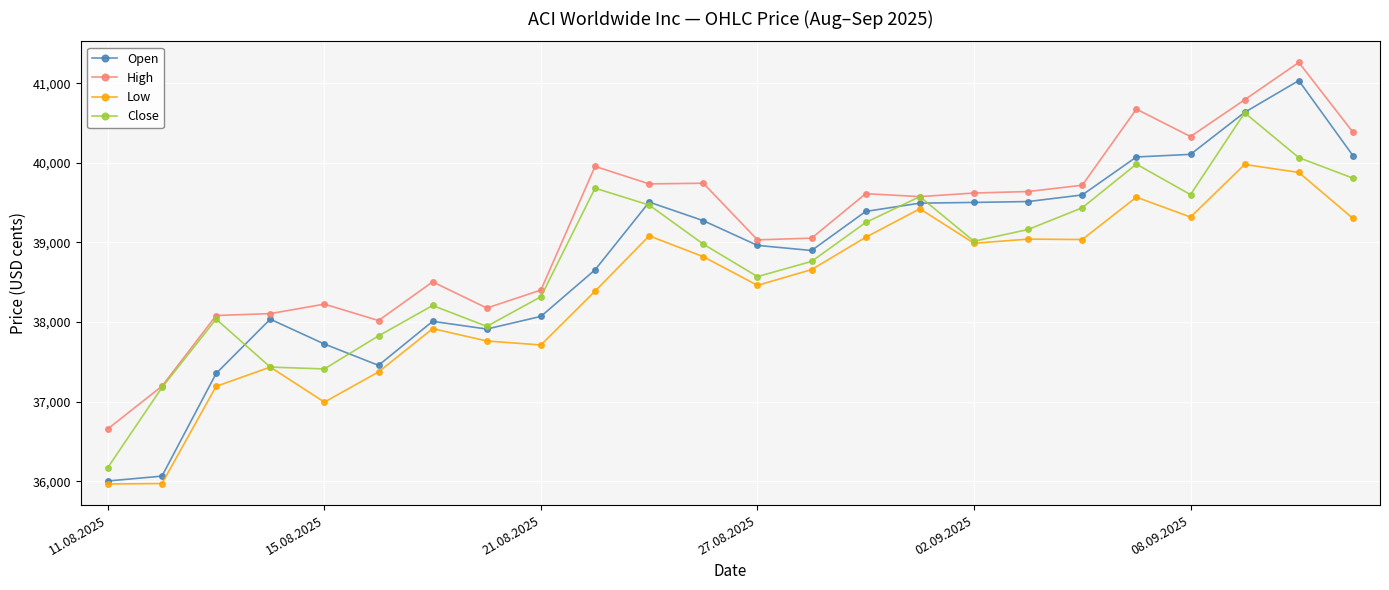

Count the number of data series in this chart.

4